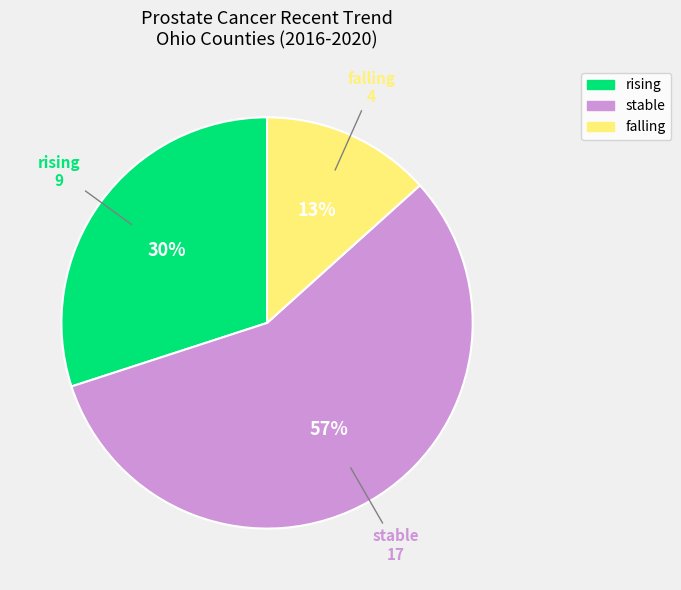

What is the largest slice in the pie chart?

stable